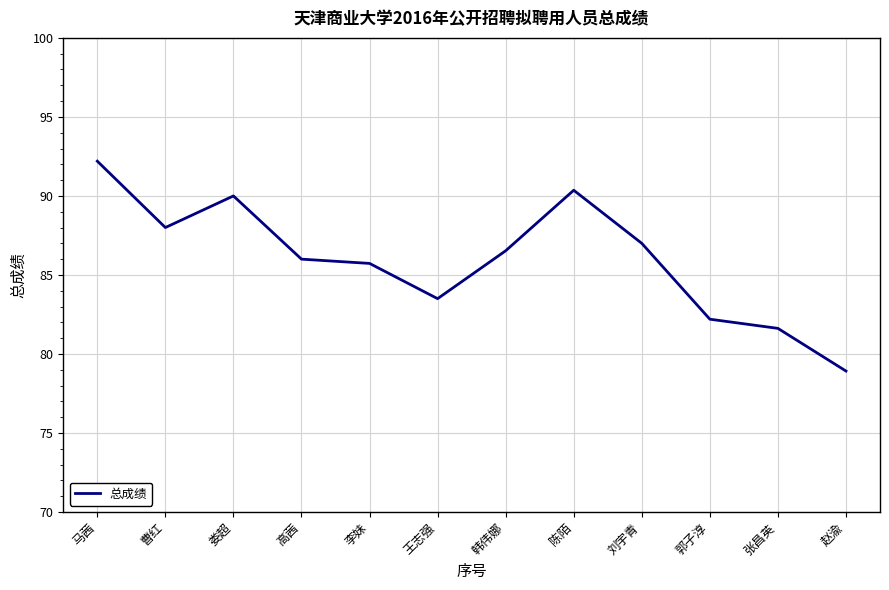

True or false: the data has more than 2 interior local peaks.

False